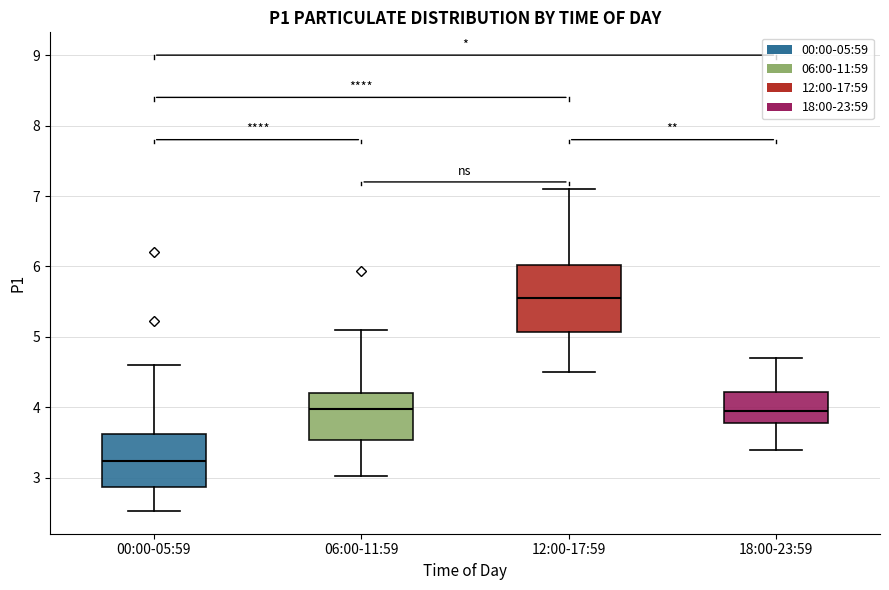

Reading left to right, read every box against the y-axis: the position of its median line, the range the box covers, and the ends of its whiskers. The values are not printed on the chart, so give them approximately, as read against the axis.

00:00-05:59: median 3.2, box 2.9 to 3.6, whiskers 2.5 to 4.6
06:00-11:59: median 4.0, box 3.5 to 4.2, whiskers 3.0 to 5.1
12:00-17:59: median 5.6, box 5.1 to 6.0, whiskers 4.5 to 7.1
18:00-23:59: median 4.0, box 3.8 to 4.2, whiskers 3.4 to 4.7